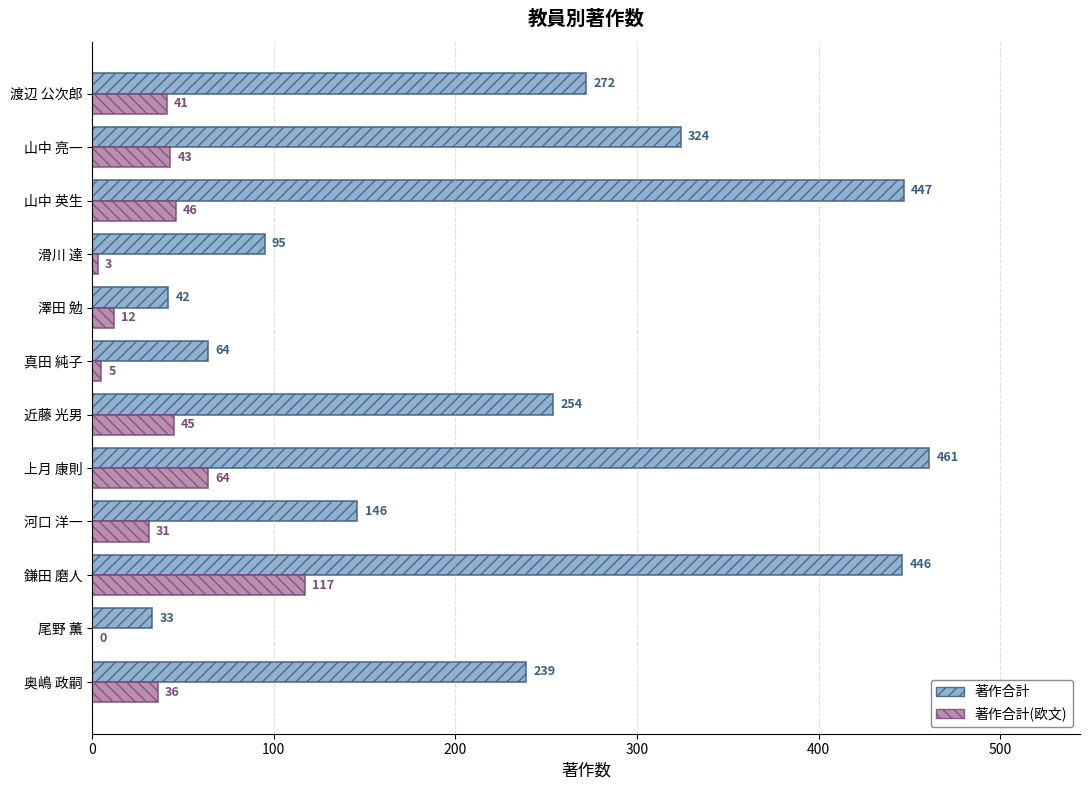

What is the maximum value for 著作合計(欧文)?

117